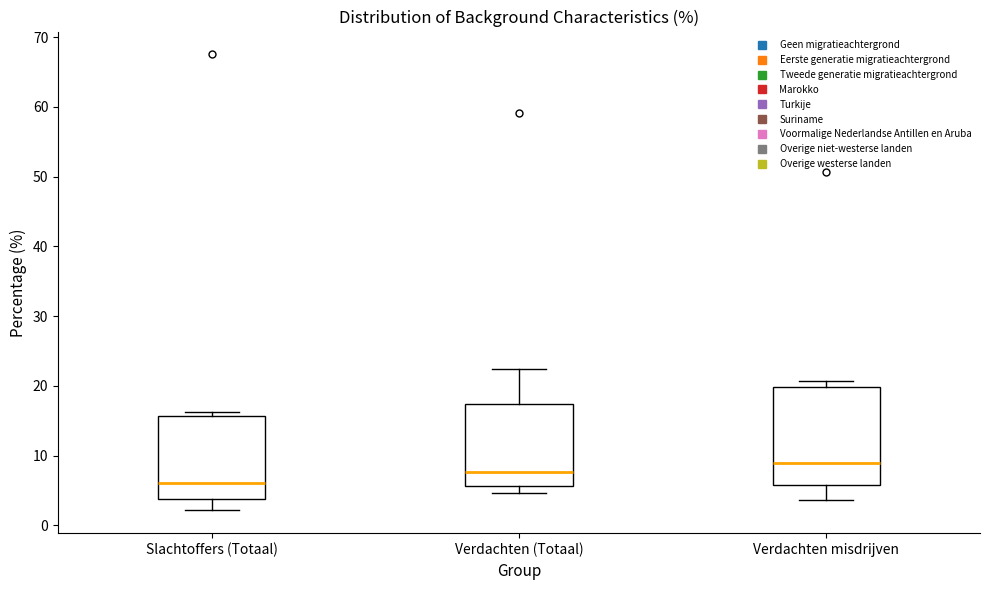

Comparing the boxes themselves (not the whiskers), which one is the tallest?

Verdachten misdrijven